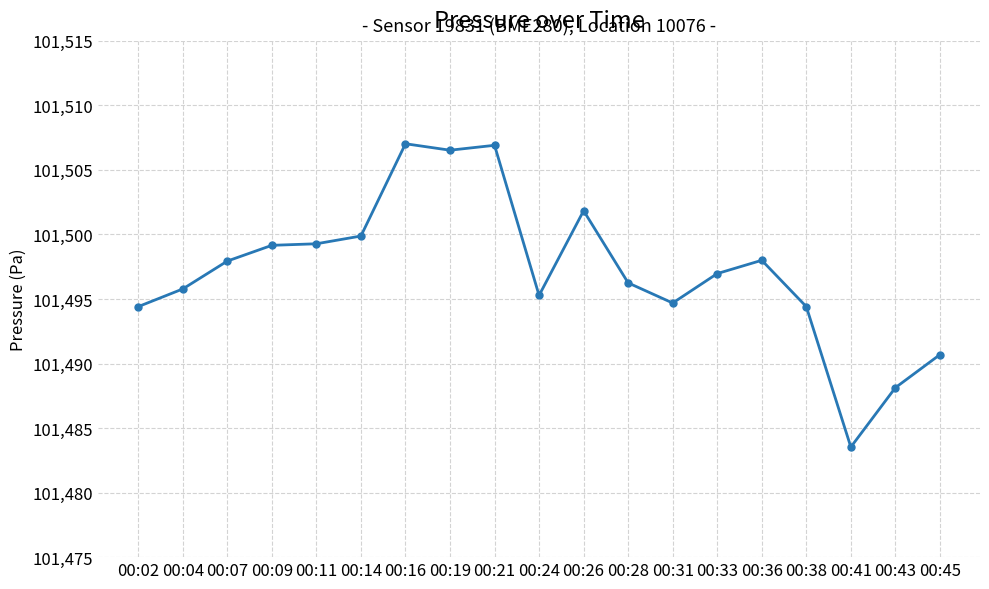

Between 00:41 and 00:11, which is larger?

00:11